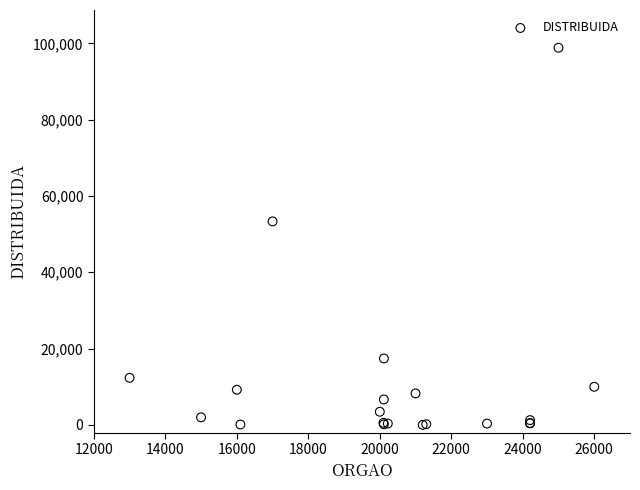

What Y value in the scatter plot is closest to 49425?

53338